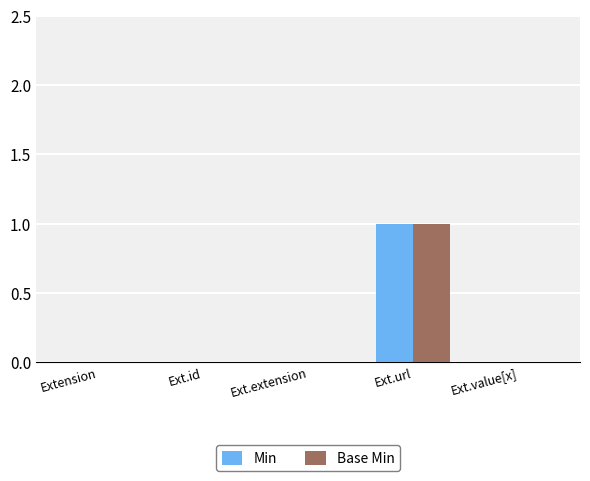

At which label does Base Min reach its peak?

Ext.url